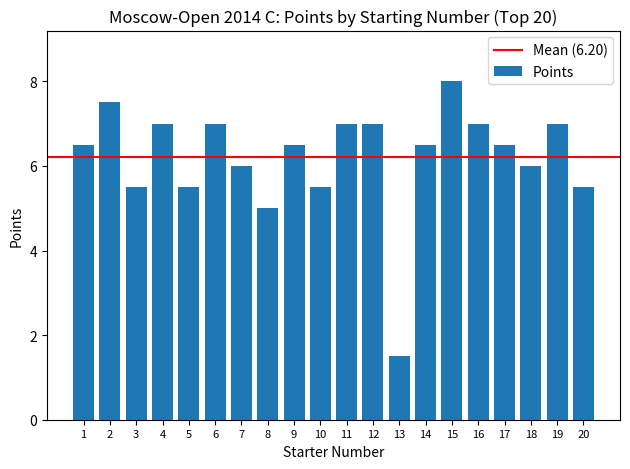

Is it true that the value at 15 is 4.5?

False